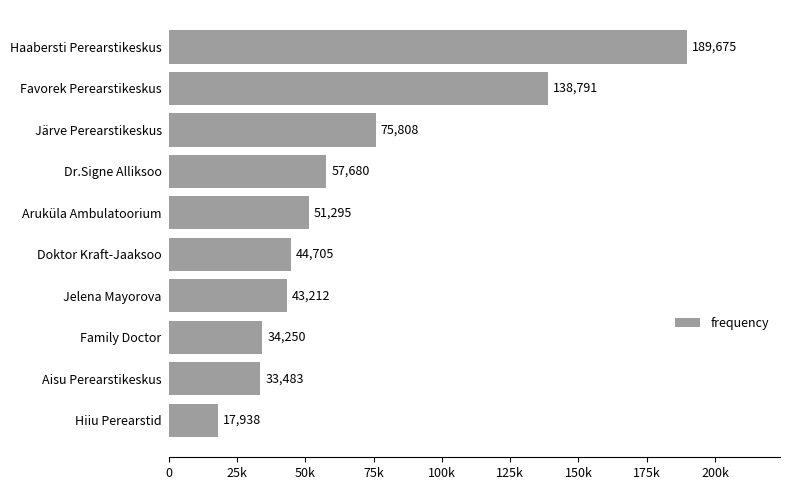

Rank the categories by value from highest to lowest.

Haabersti Perearstikeskus, Favorek Perearstikeskus, Järve Perearstikeskus, Dr.Signe Alliksoo, Aruküla Ambulatoorium, Doktor Kraft-Jaaksoo, Jelena Mayorova, Family Doctor, Aisu Perearstikeskus, Hiiu Perearstid